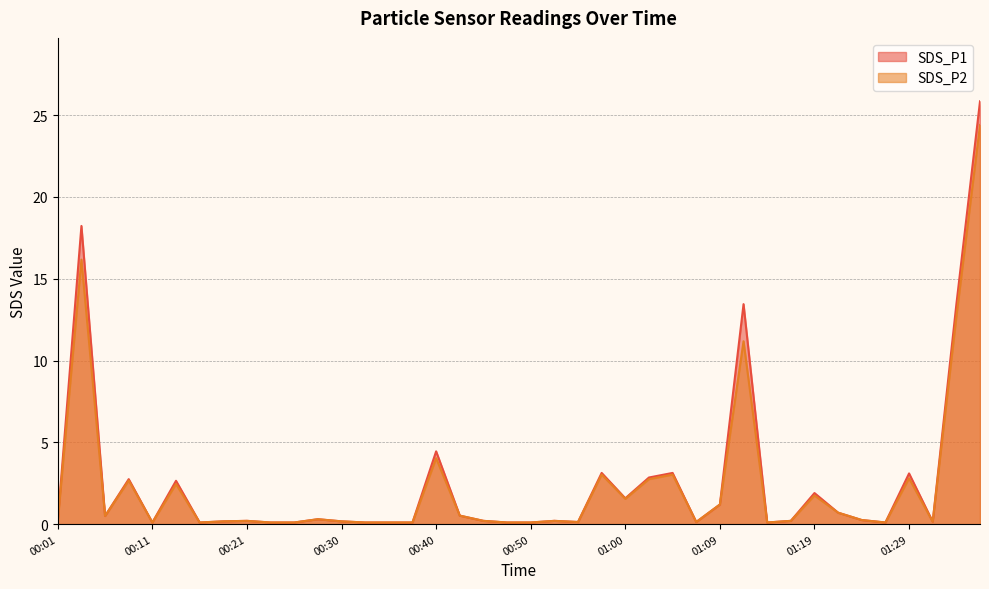

True or false: SDS_P1 has a value of 0.2 at 00:45.

True